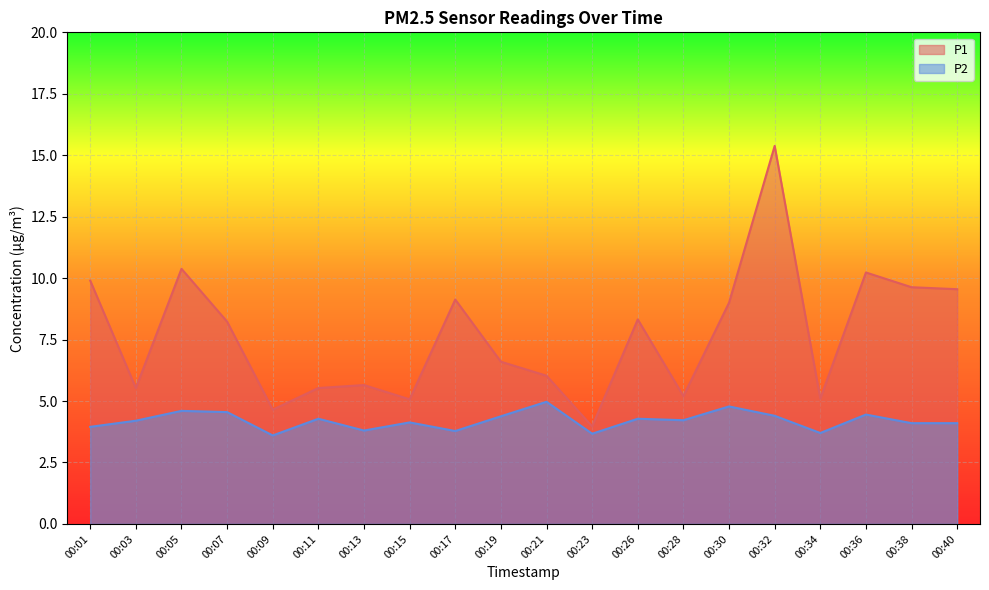

Between 00:01 and 00:36, which series saw the biggest shift?

P2